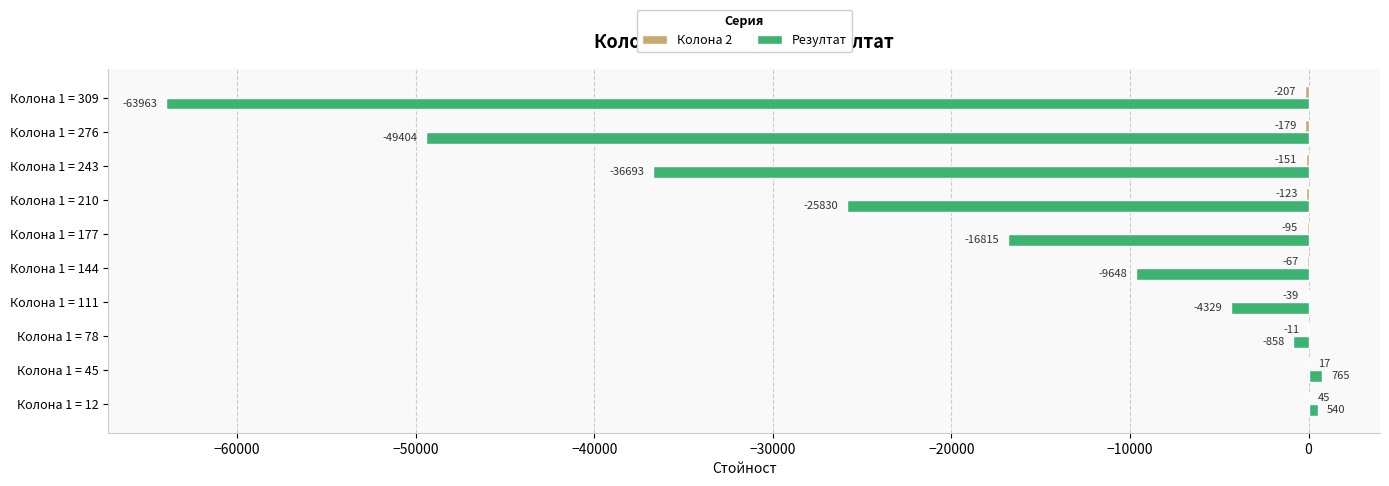

Which category has the highest value in the Резултат series?

Колона 1 = 45